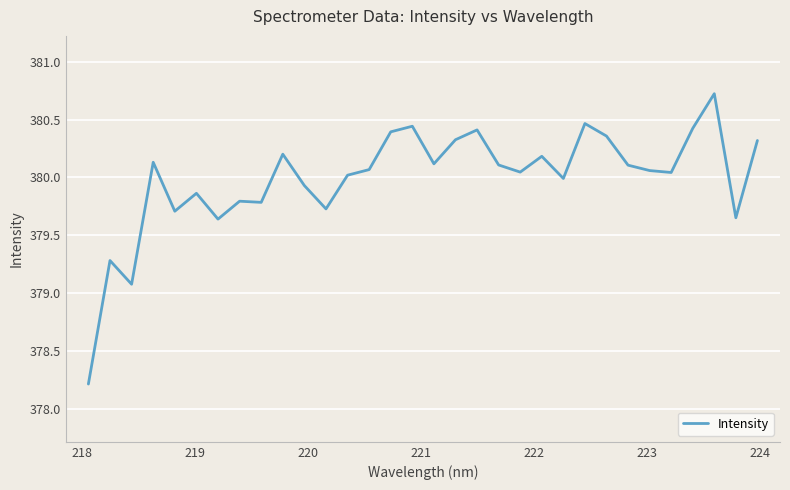

How many lines are shown in the chart?

1